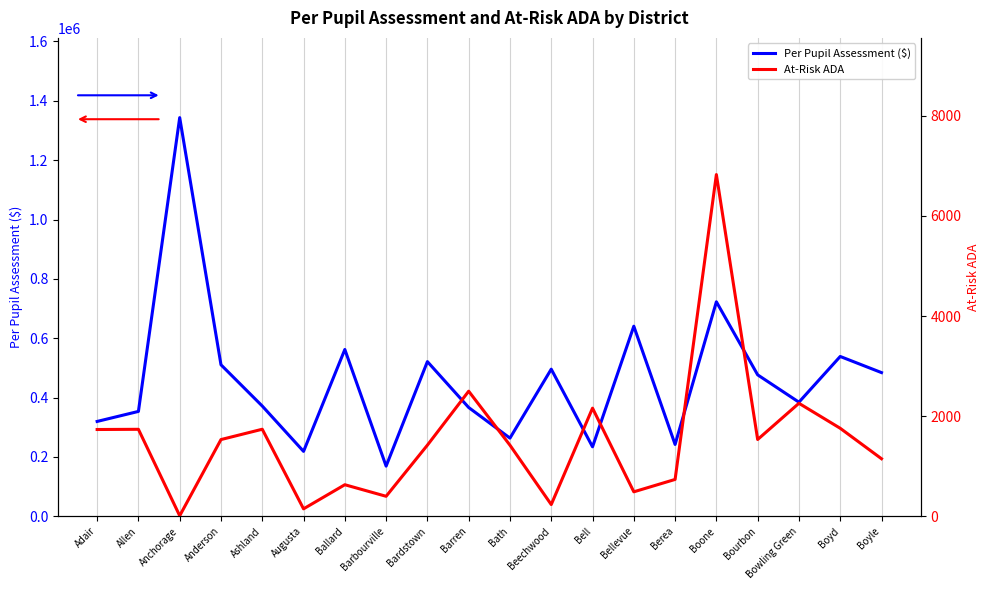

What is the spread (max minus min) of values at Berea?

241318.2